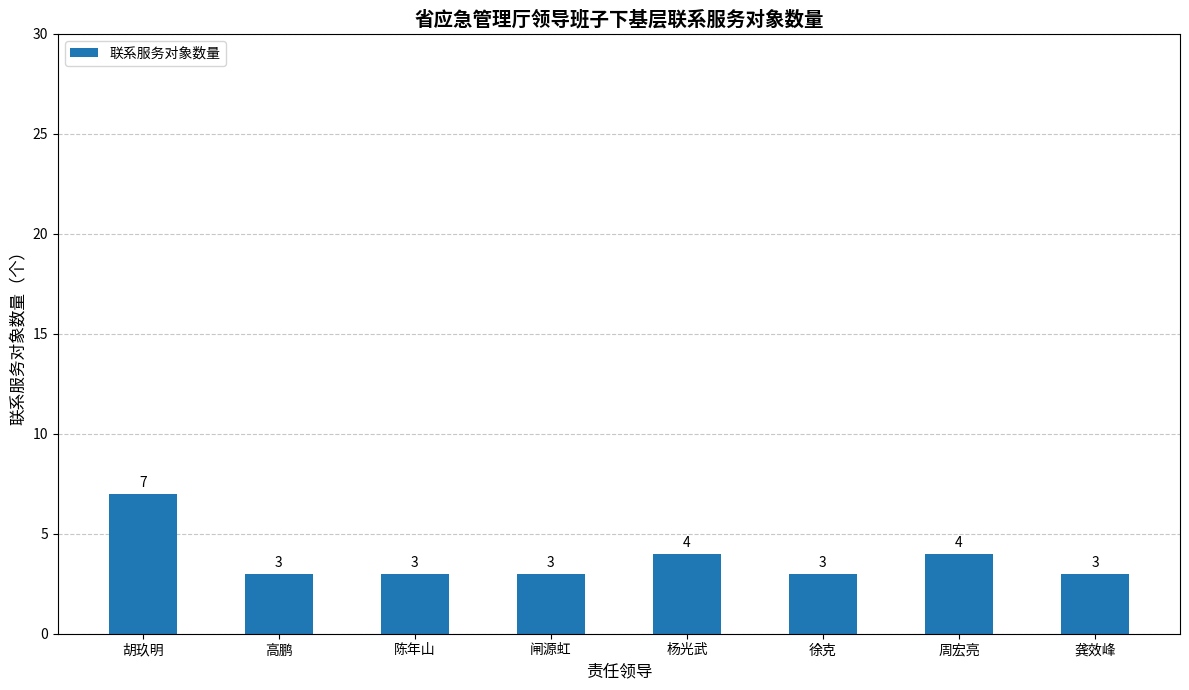

How many bars are there in total?

8